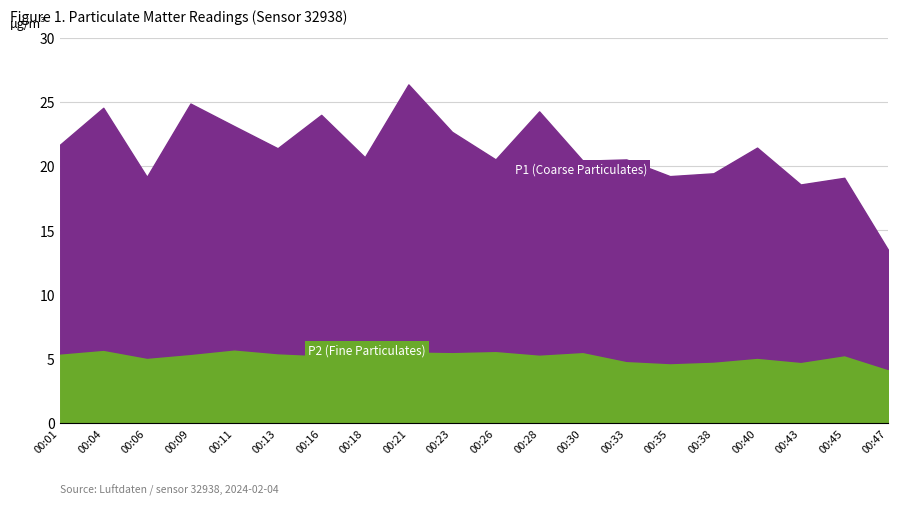

At which category does P2 reach its first local valley?

00:06